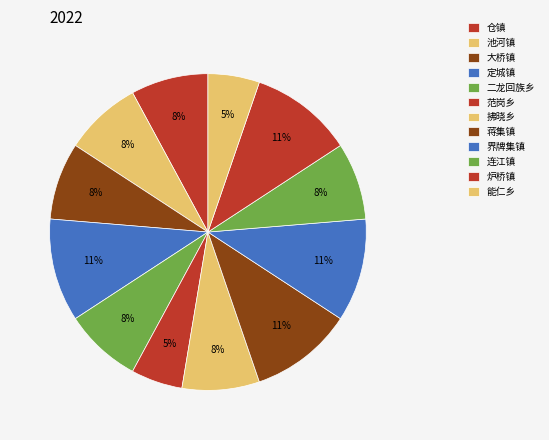

How many segments does this pie chart have?

12